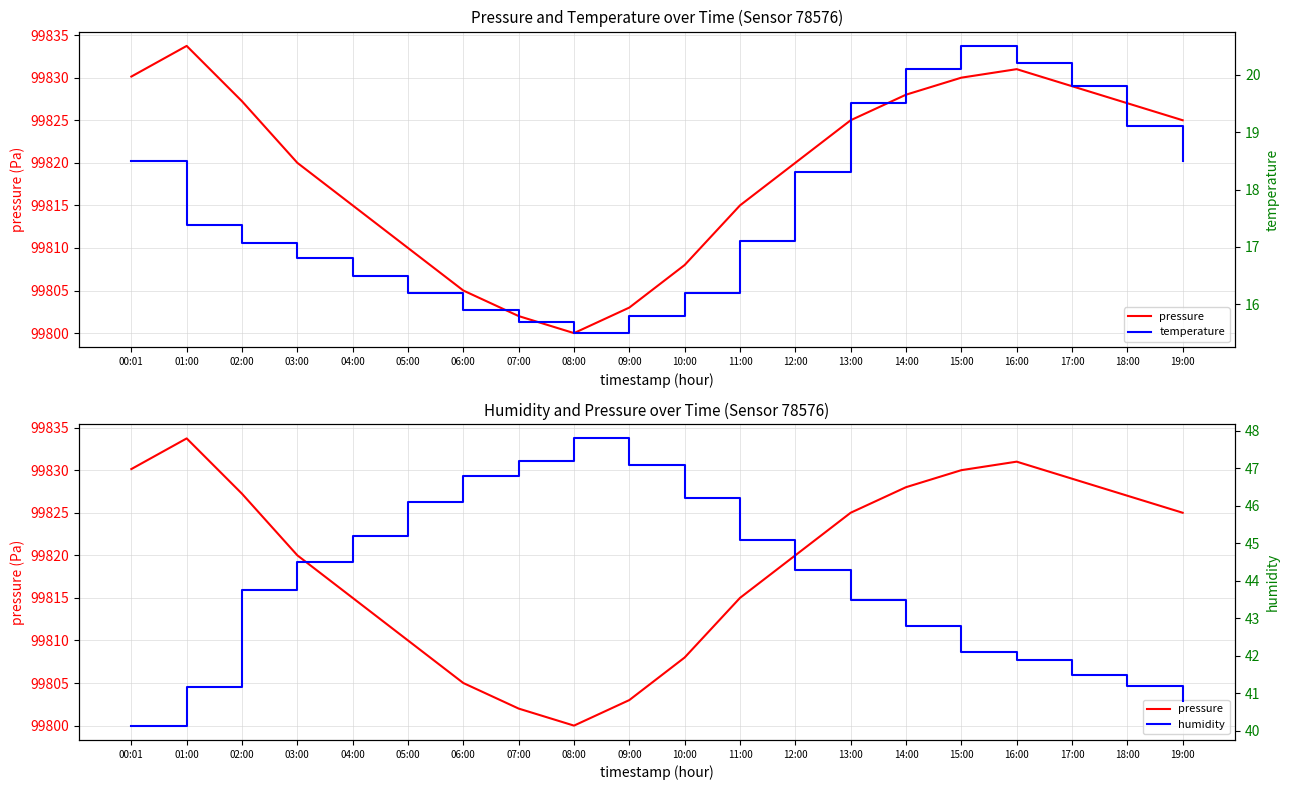

True or false: humidity and temperature intersect in this chart.

False